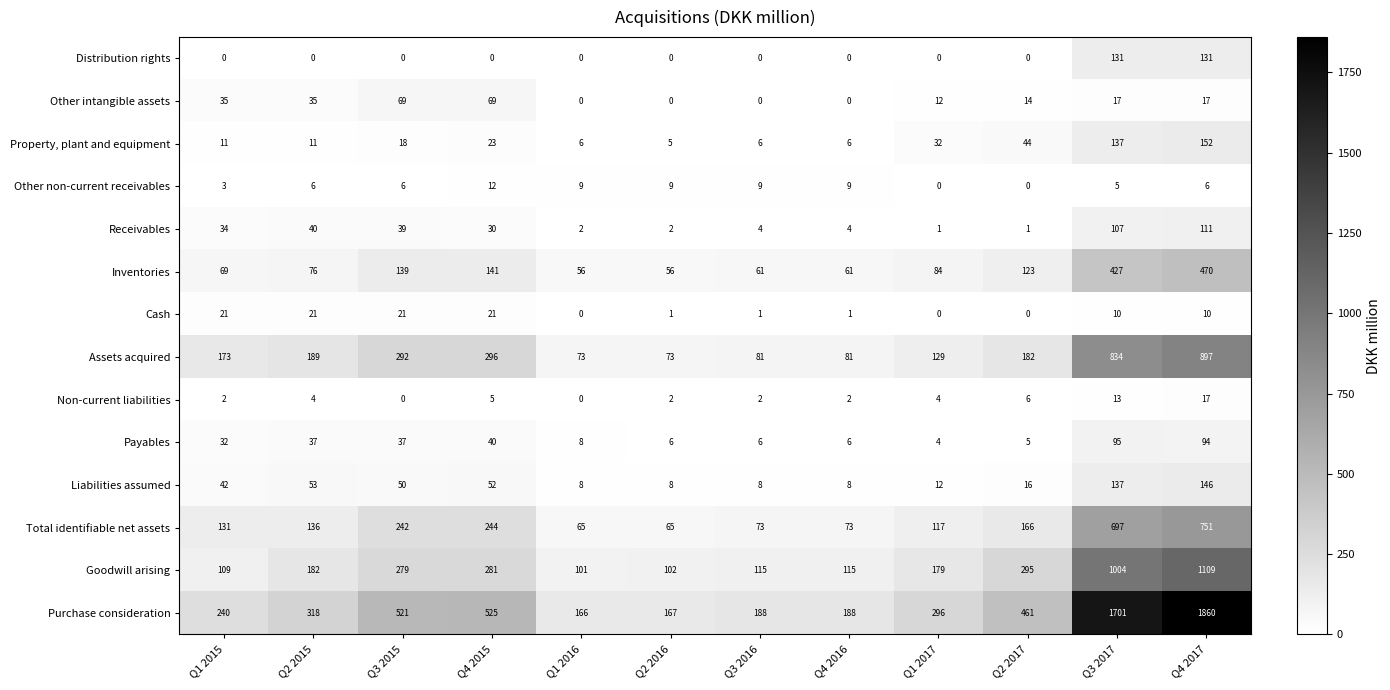

What is the highest value of the Other intangible assets series?

69